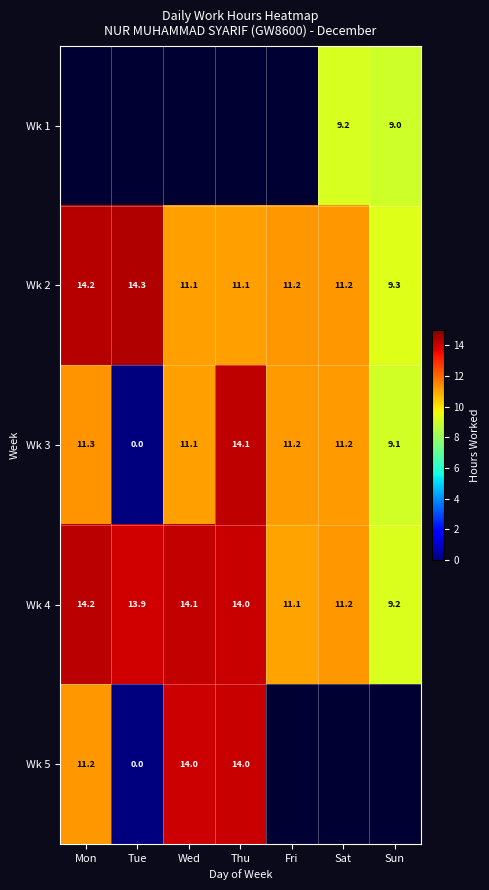

Count the number of categories in the chart.

7